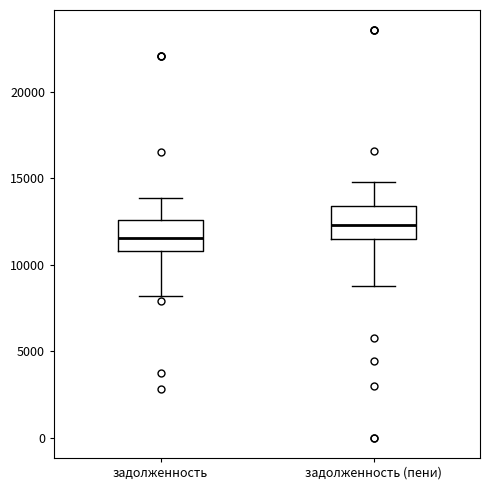

Where is the lower edge of the box for задолженность (пени) on the y-axis? The values are not printed on the chart, so give them approximately, as read against the axis.

11500